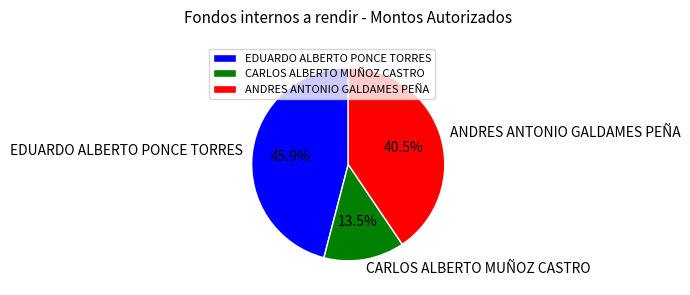

Does ANDRES ANTONIO GALDAMES PEÑA account for over 50% of the chart?

No